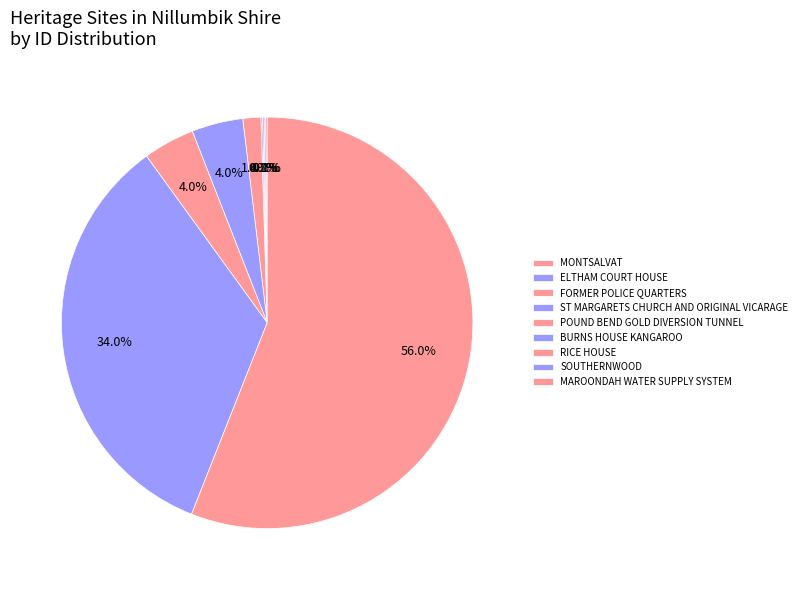

Count the number of slices in the pie.

9